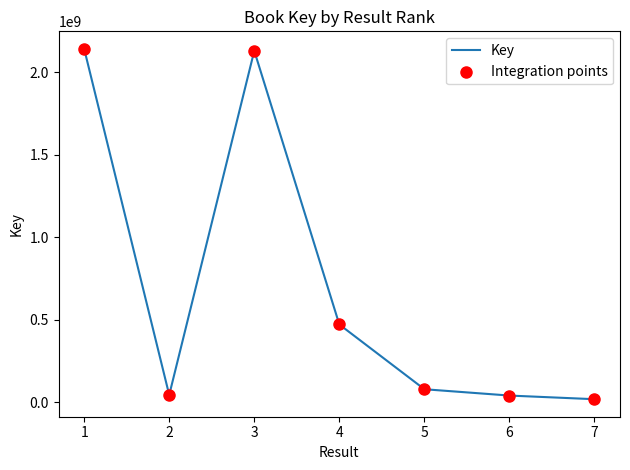

What is the greatest value displayed?

2140791763